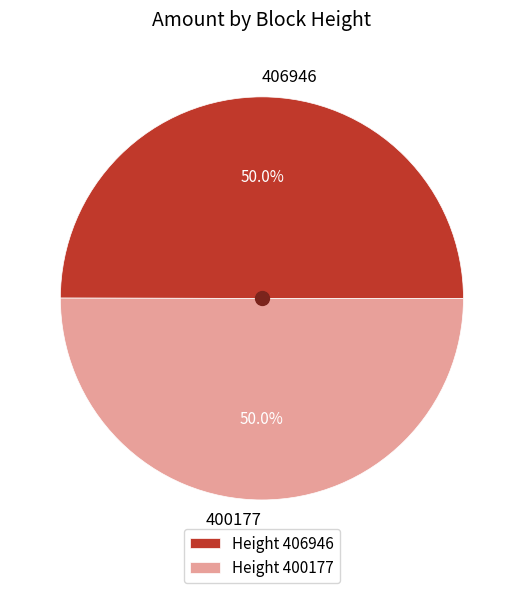

What percentage do 406946 and 400177 together represent?

100.0%